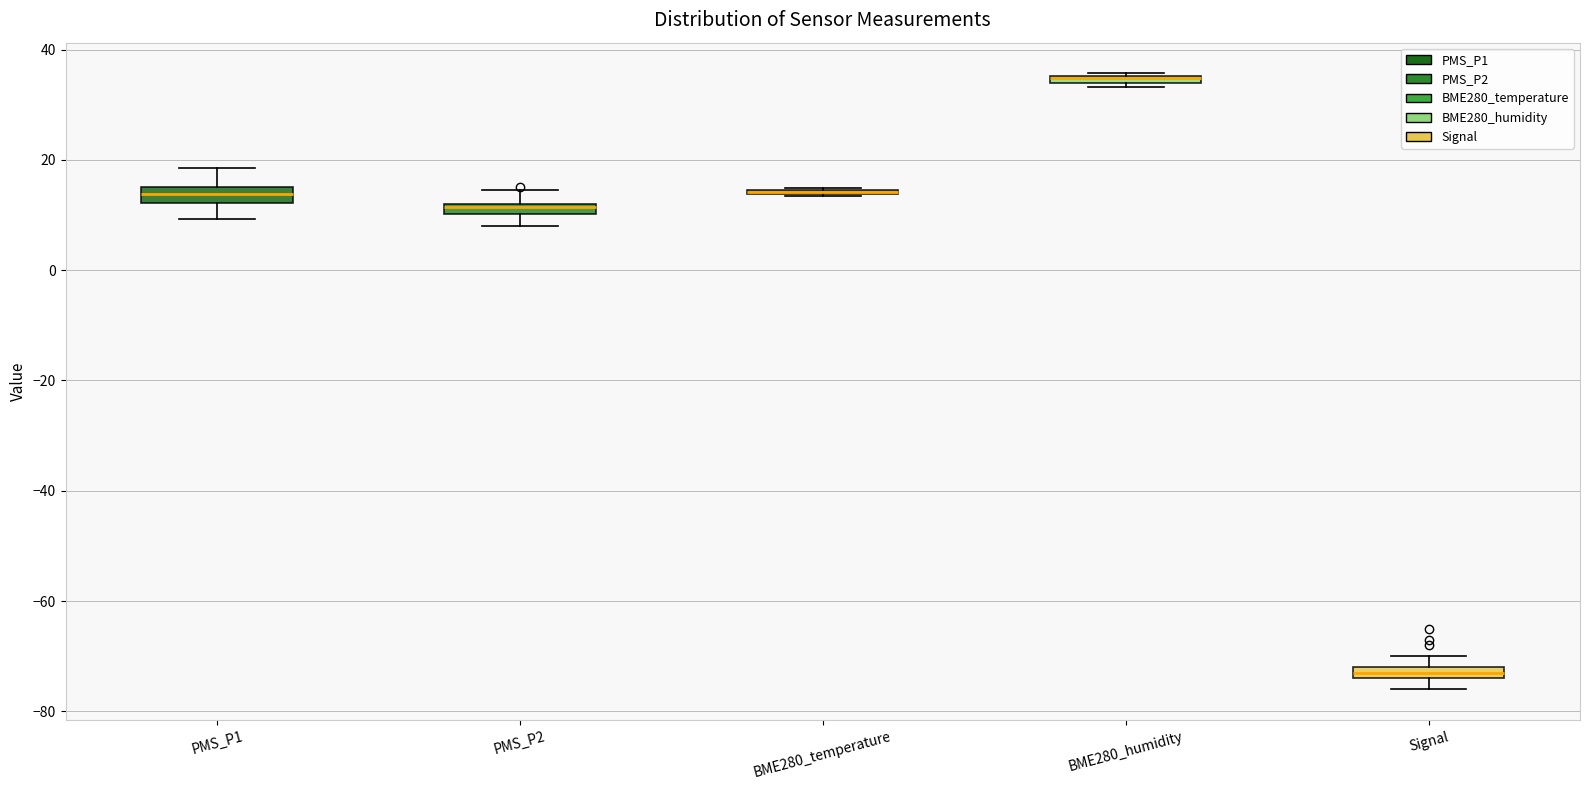

Where is the lower edge of the box for PMS_P1 on the y-axis? The values are not printed on the chart, so give them approximately, as read against the axis.

12